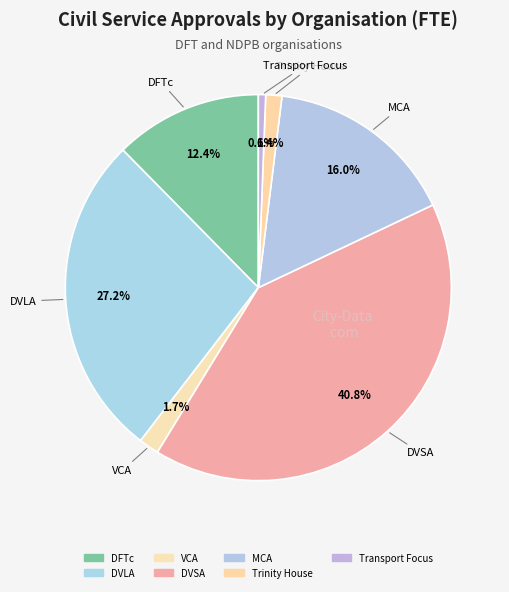

True or false: MCA accounts for 26% of the total.

False